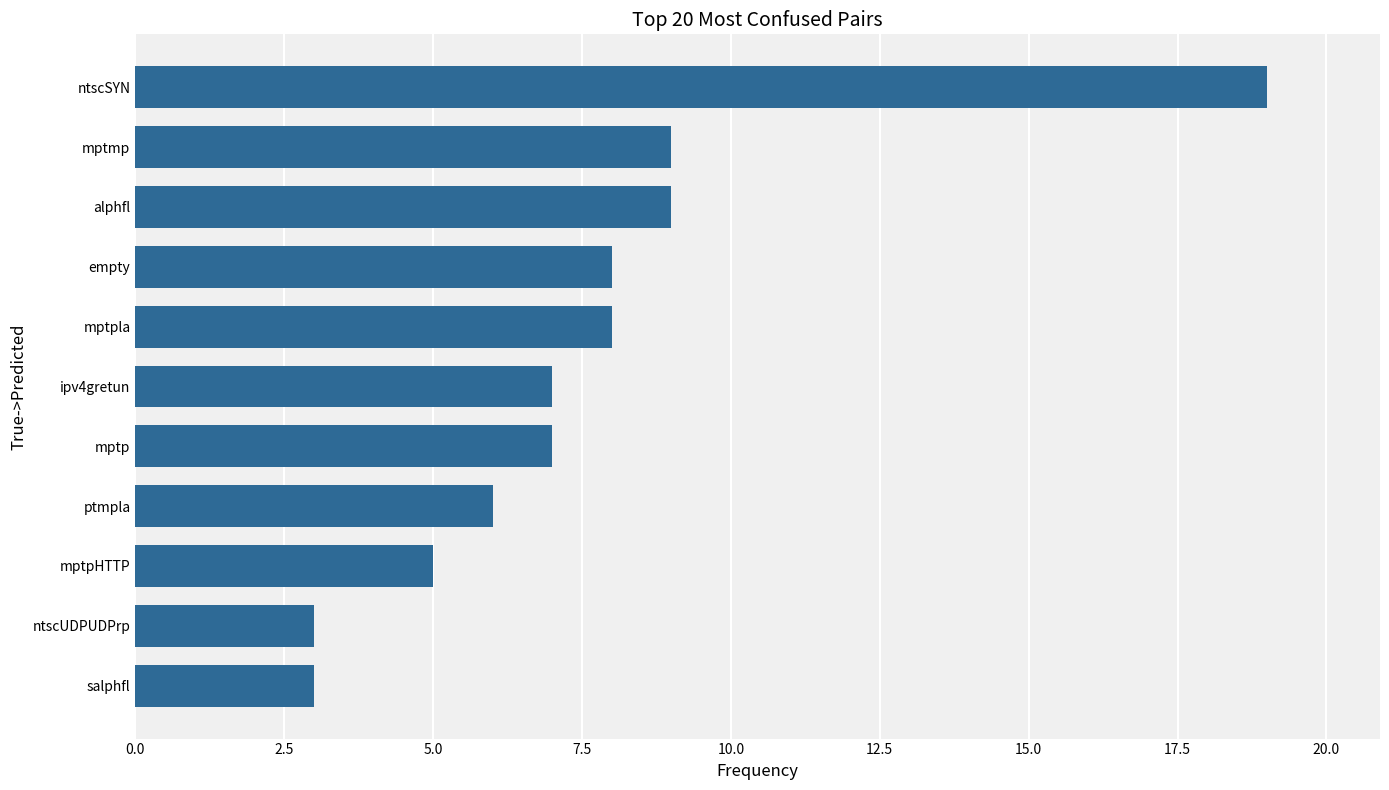

The chart shows a value of 9 at mptmp. True or false?

True